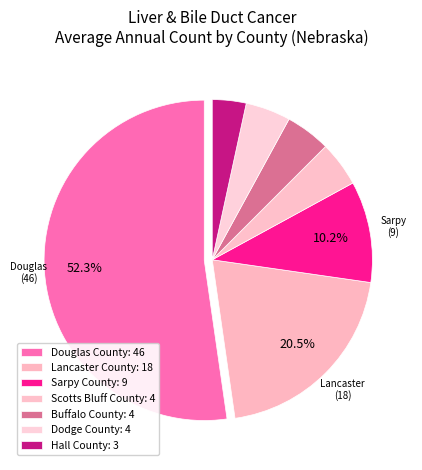

Which slice is the smallest?

Hall County